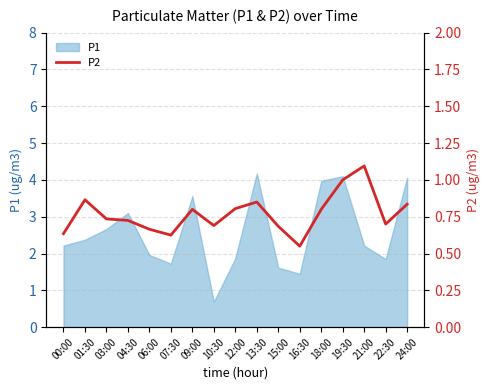

Reading left to right, transcribe all the data shown in this chart.

0.6	0.9	0.7	0.7	0.7	0.6	0.8	0.7	0.8	0.9	0.7	0.6	0.8	1.0	1.1	0.7	0.8